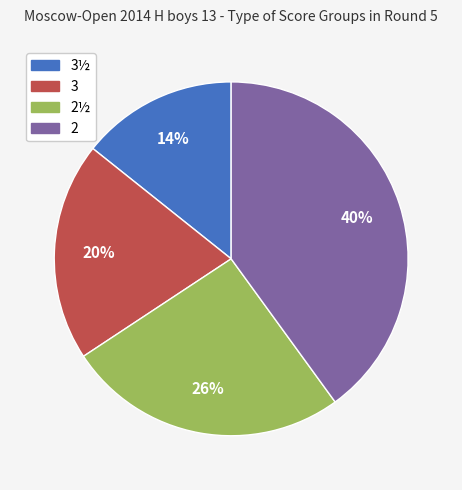

To the nearest percent, what is the difference between the largest and smallest slice percentages?

26%